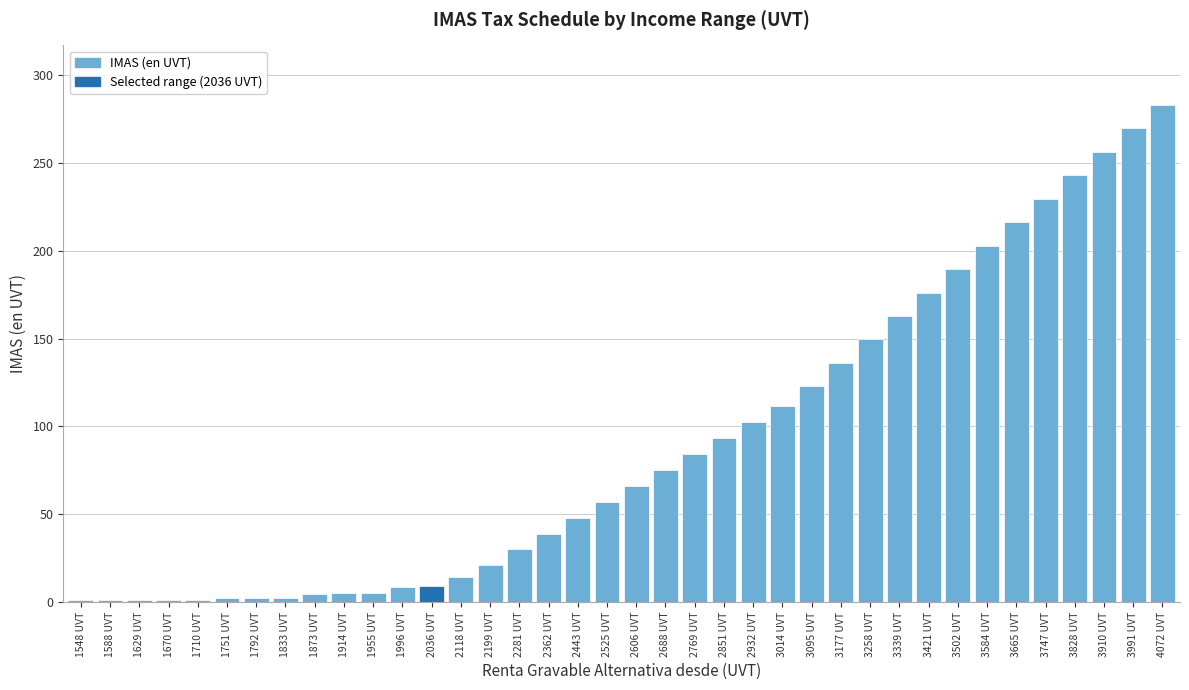

What value does the data have at 3828 UVT?

242.9